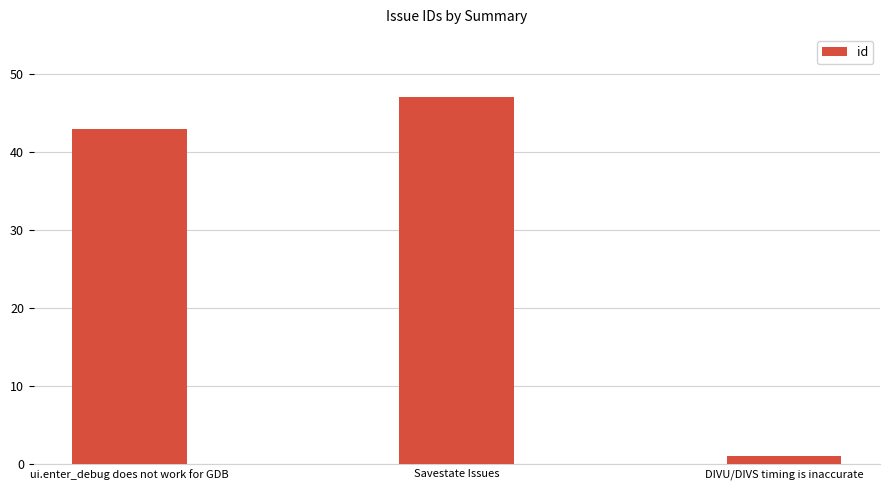

What is the label of the 3rd bar from the left?

DIVU/DIVS timing is inaccurate